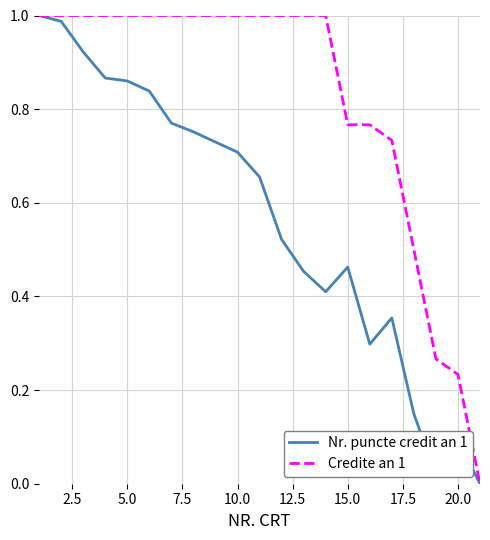

Rank the series by their average value, from lowest to highest.

Nr. puncte credit an 1, Credite an 1